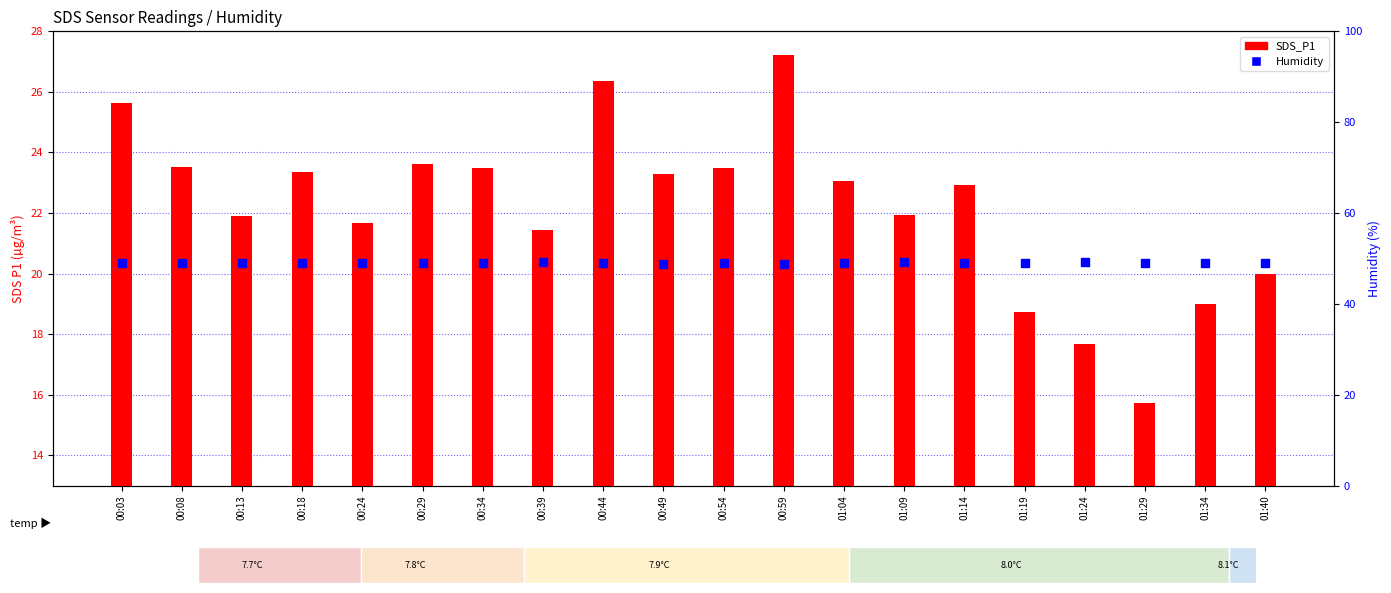

Which series reaches the minimum Y coordinate?

SDS_P1